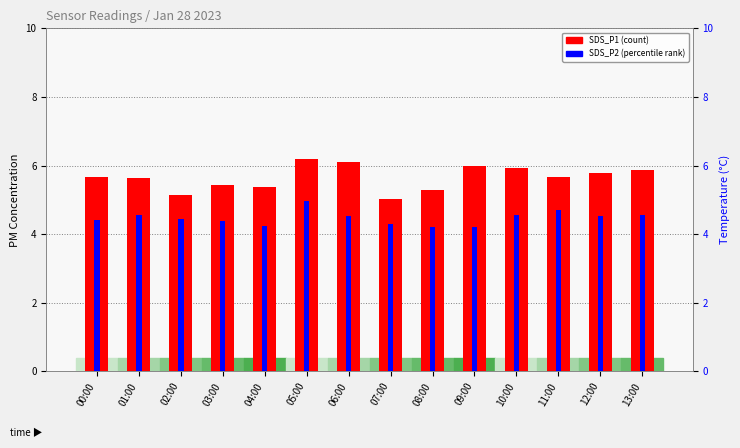

Which category has the highest value across all series?

05:00